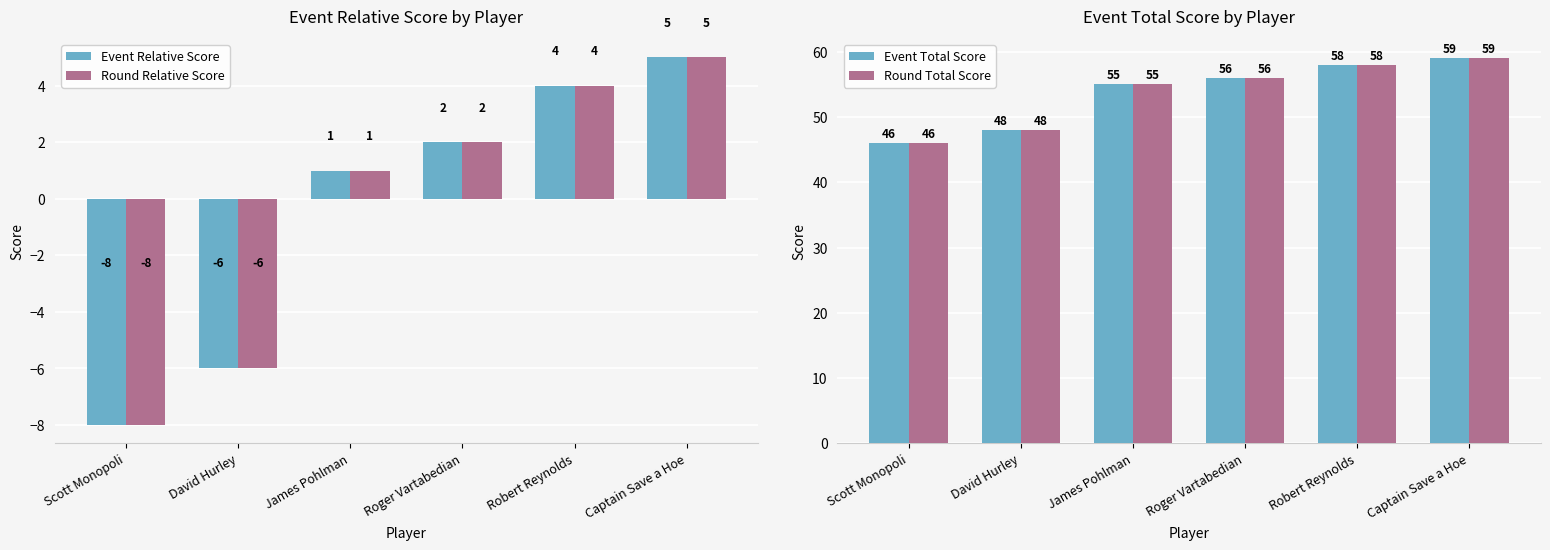

How many values in the Event Total Score series exceed 56?

2